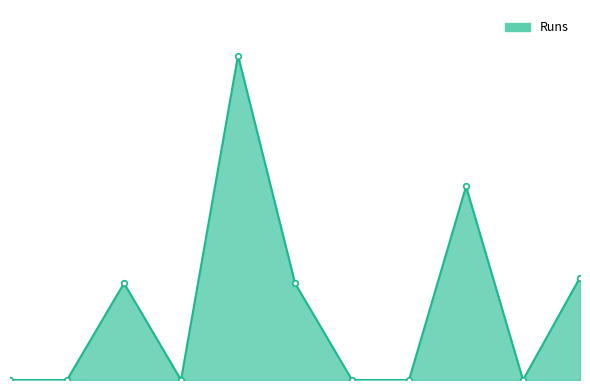

List the labels in order of value, smallest first.

Ahsan Malik, Ammar Malik, Hozaifah Zafar, Rafay Syed, Rahul Pratap, Talha Zamir, Haris Anwaar, Nisar Sidhu, Usman Syed, Sher Afgan Tareen, Mohammad Ahmed